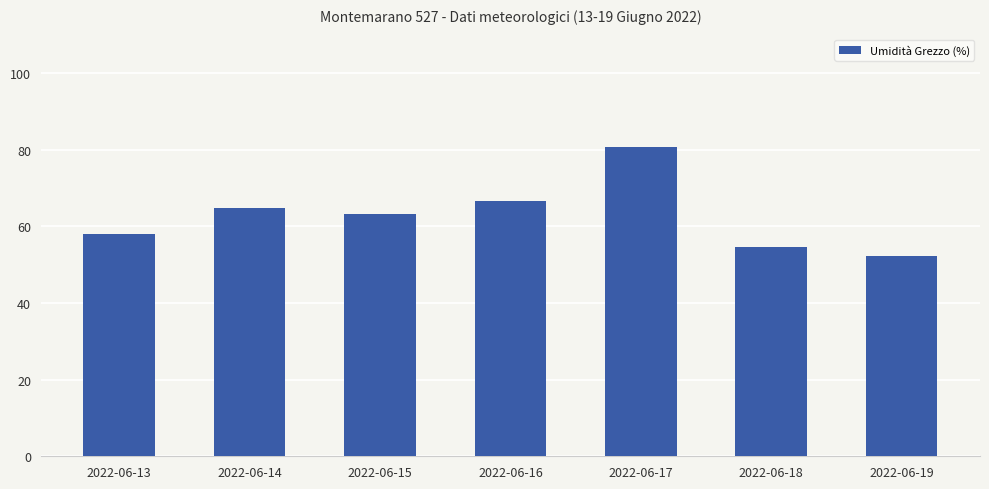

What is the minimum value shown in the chart?

52.2